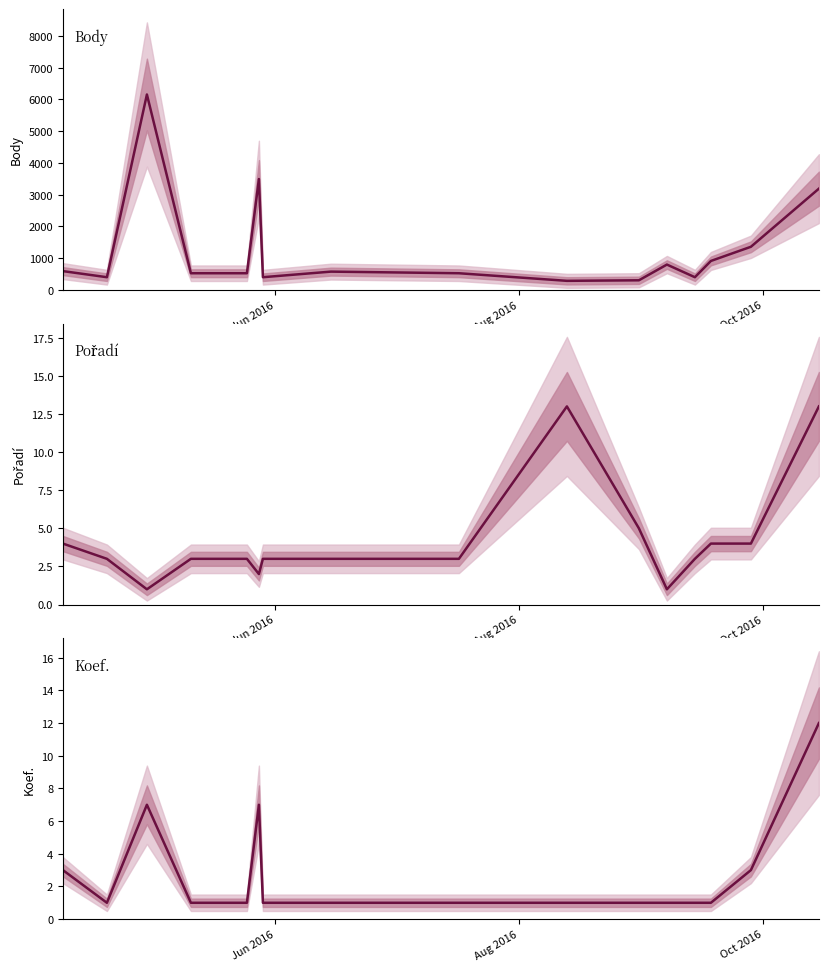

At how many categories does at least one series exceed 2116?

3